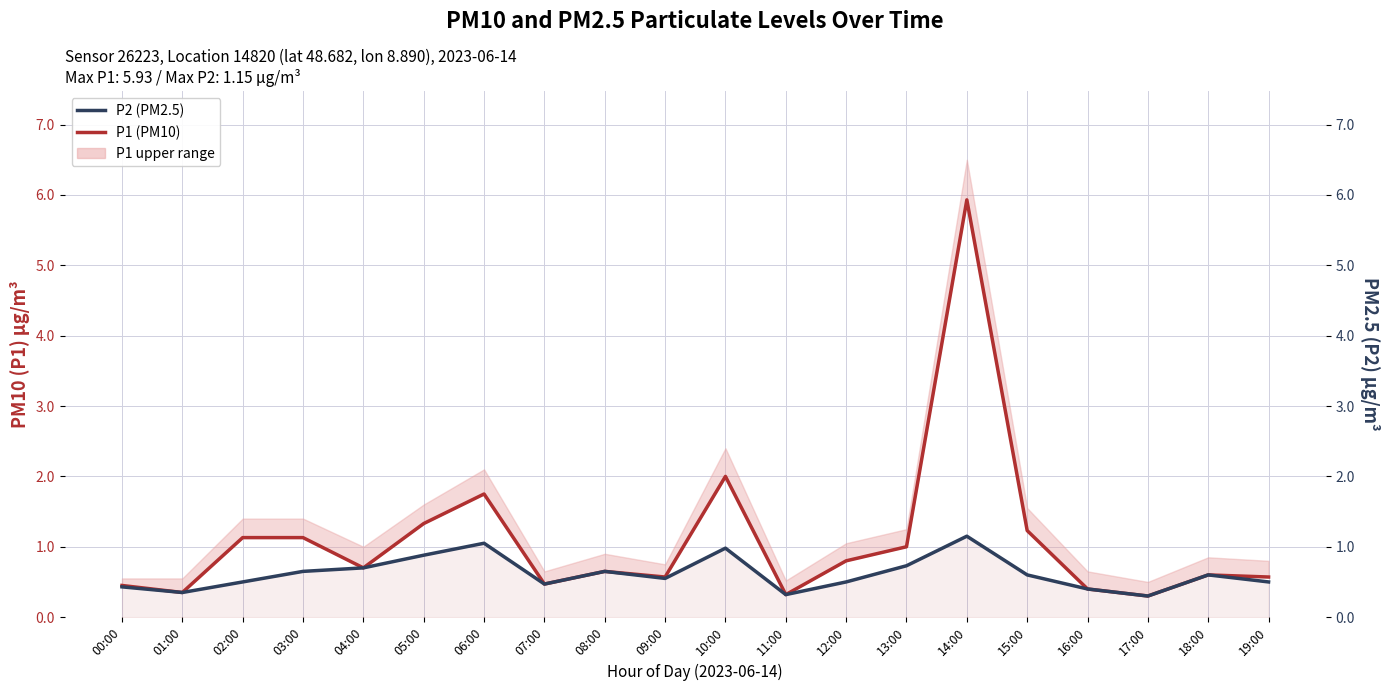

Where is the first local maximum for P2 (PM2.5)?

06:00